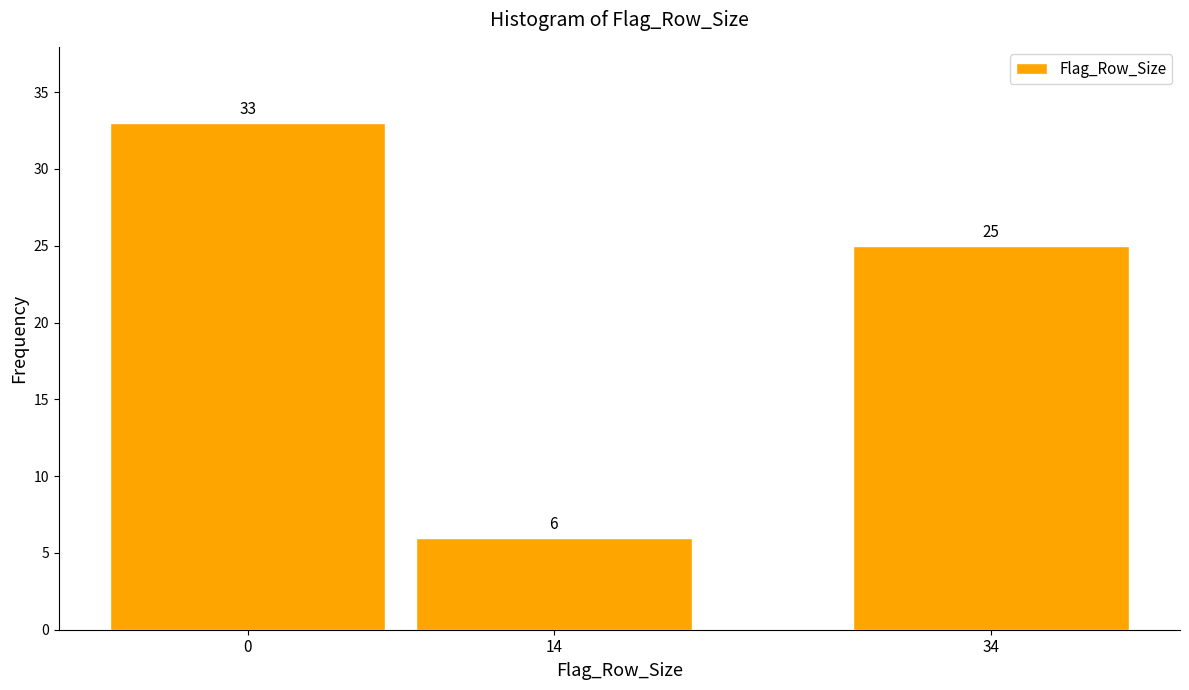

Reading left to right, list all the values displayed in this chart.

0=33	14=6	34=25